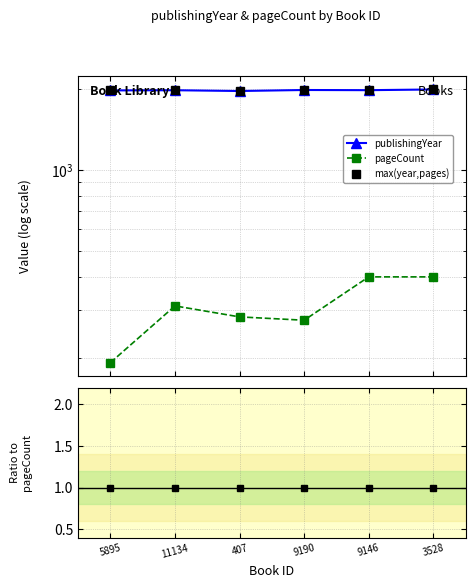

True or false: max(year,pages) and publishingYear intersect in this chart.

False